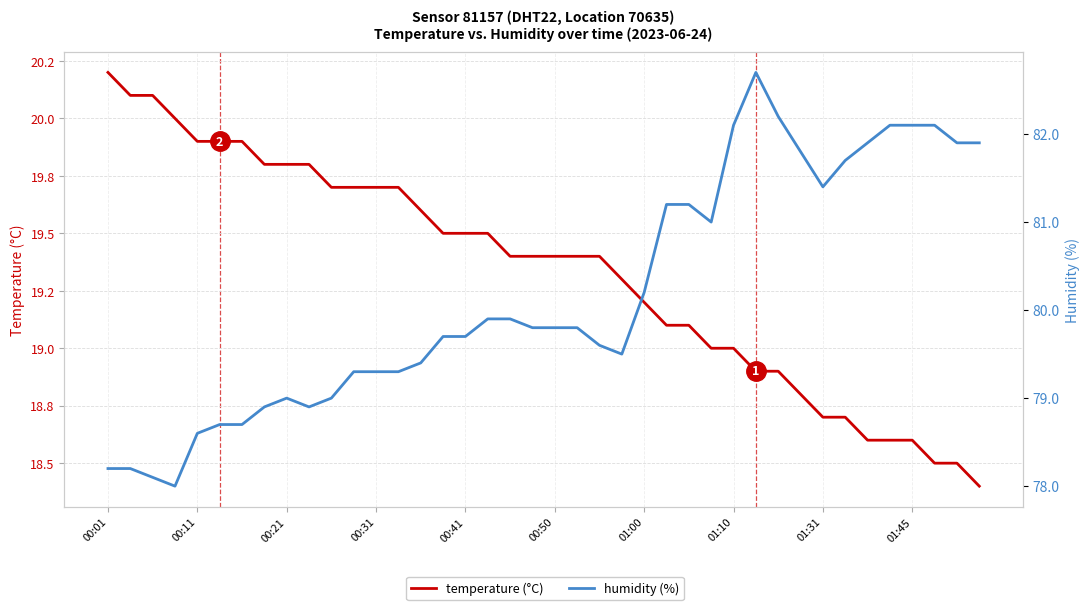

True or false: temperature (°C) and humidity (%) cross at least once.

False